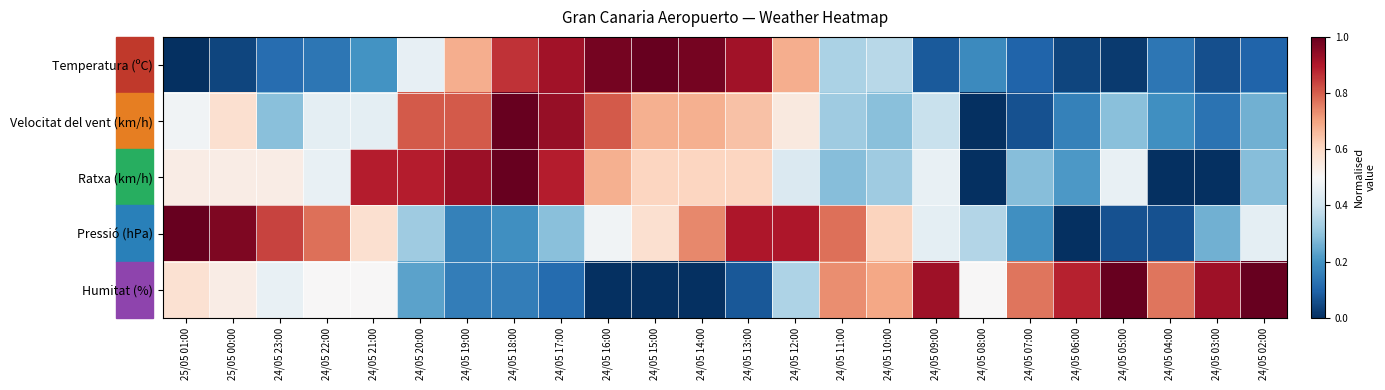

Which series has the largest range (max minus min)?

Temperatura (ºC)